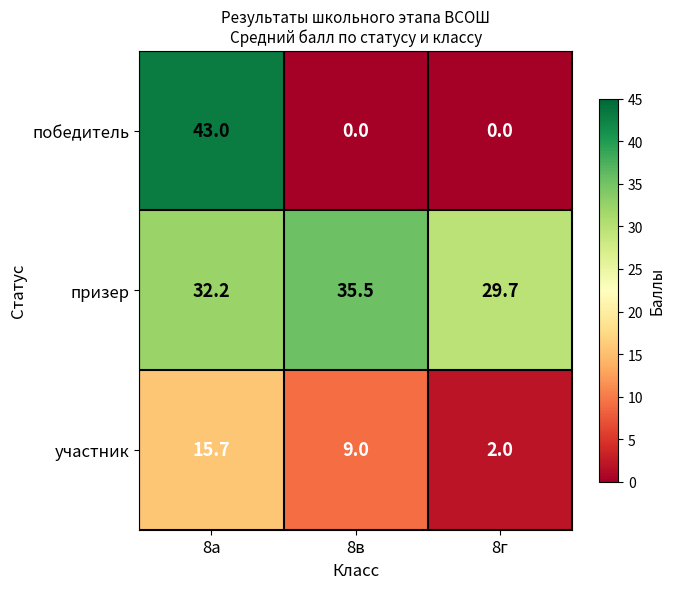

Reading left to right, what are all the values shown in this chart?

победитель: 43.0	0.0	0.0
призер: 32.2	35.5	29.7
участник: 15.7	9.0	2.0